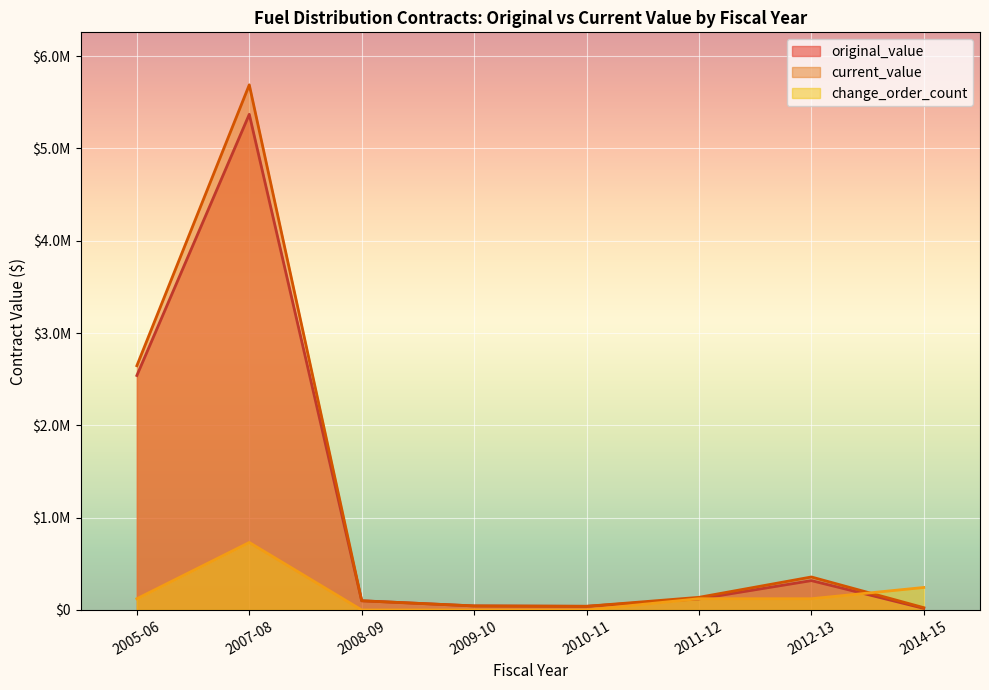

True or false: original_value and current_value cross at least once.

False